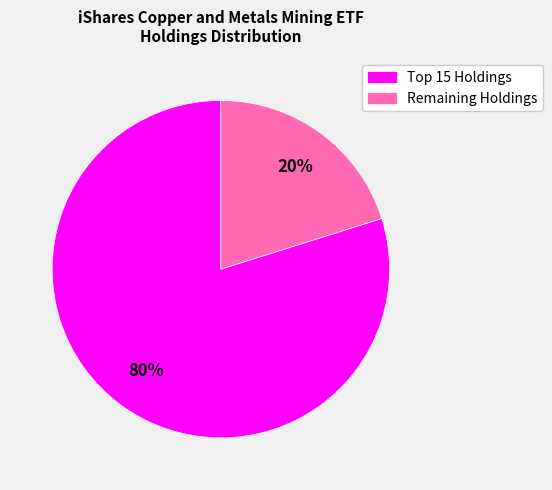

To the nearest percent, what is the average slice percentage?

50%